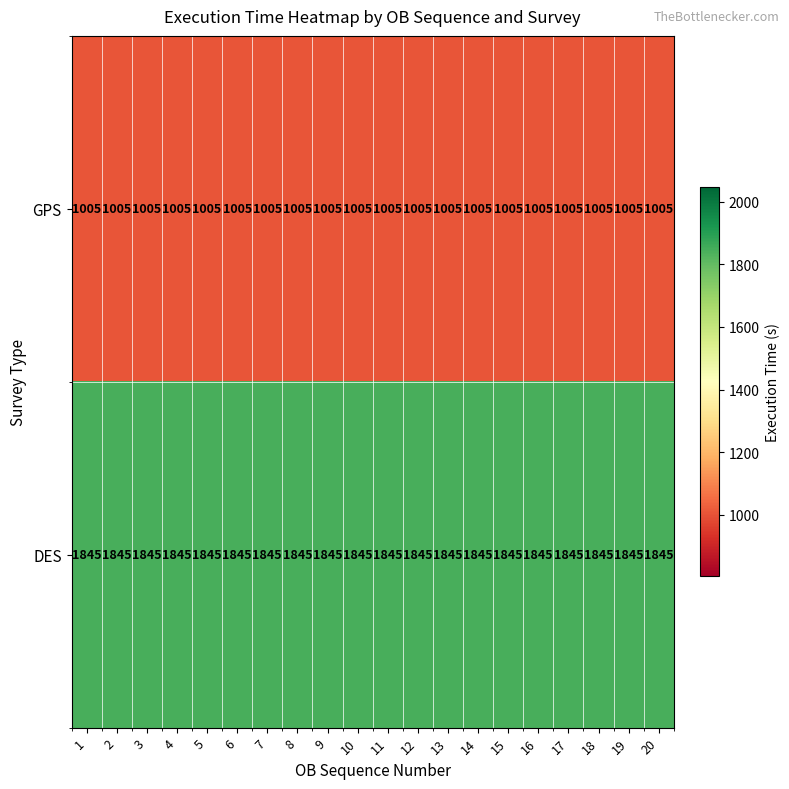

What is the spread (max minus min) of values at 16?

840